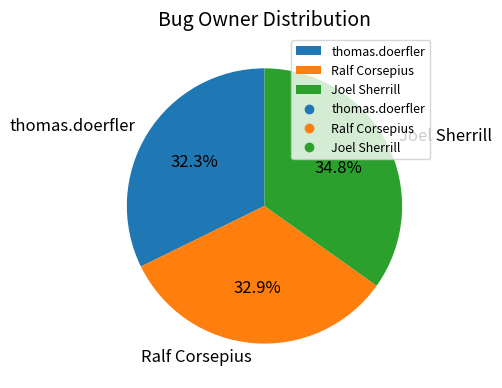

Does Joel Sherrill represent more than half of the total?

No